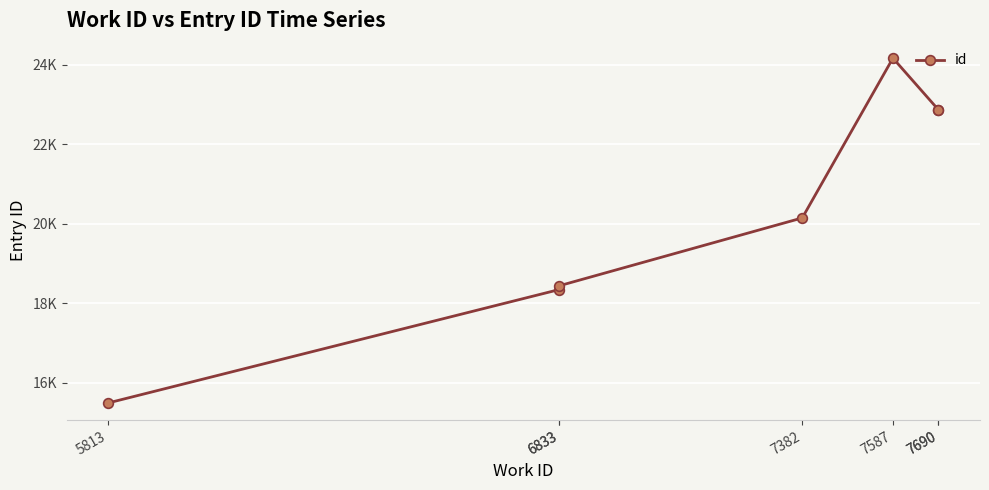

What is the greatest value displayed?

24162